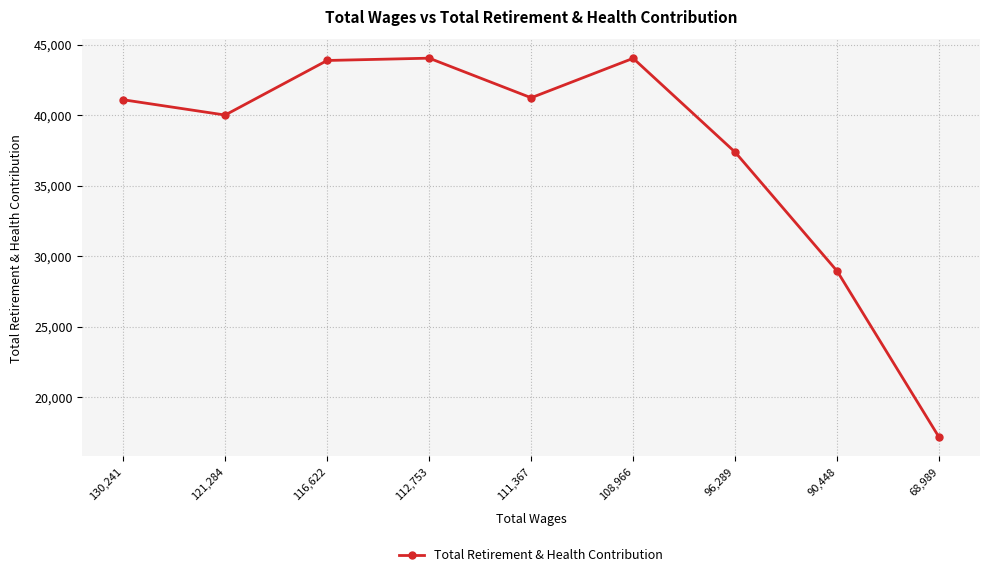

What is the change in value from 96,289 to 68,989?

-20240